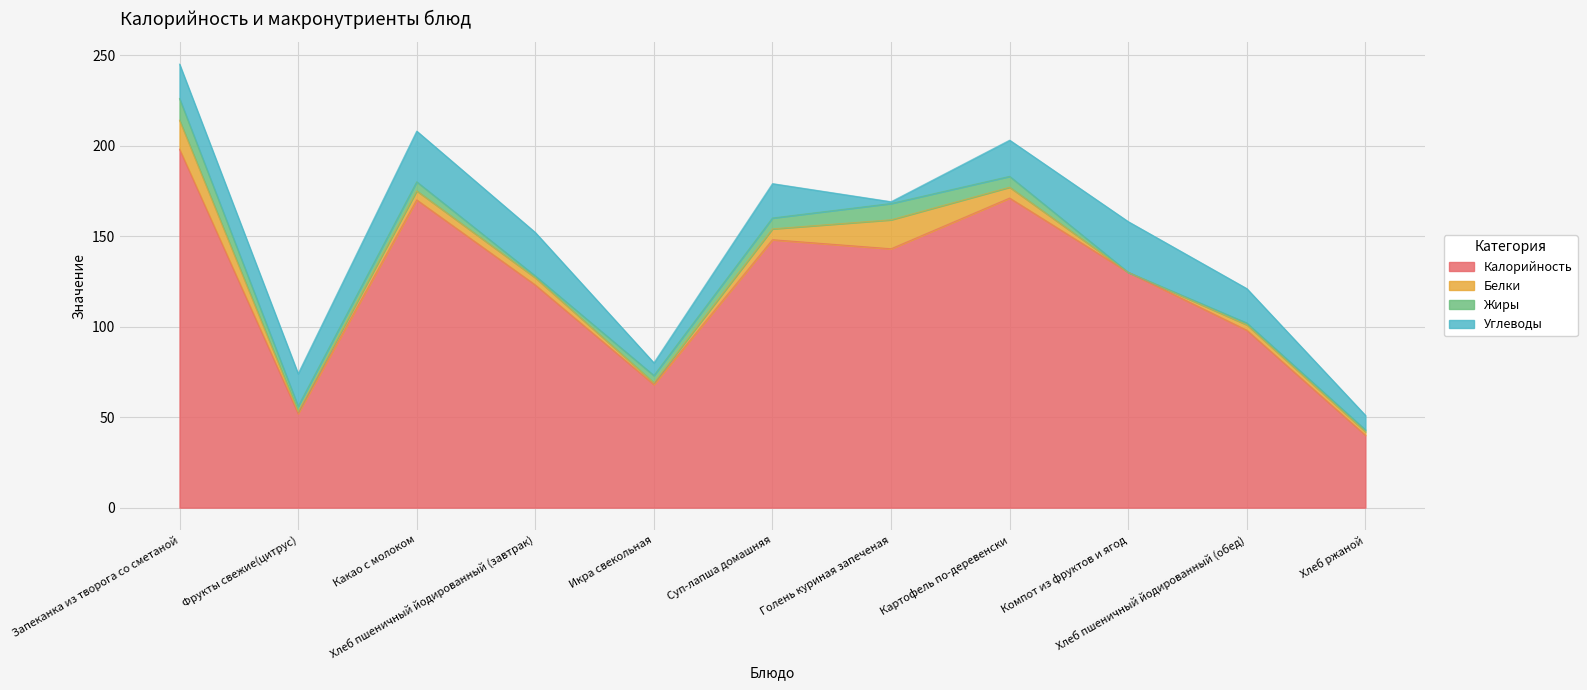

True or false: Жиры has more than 1 points higher than both neighbors.

True